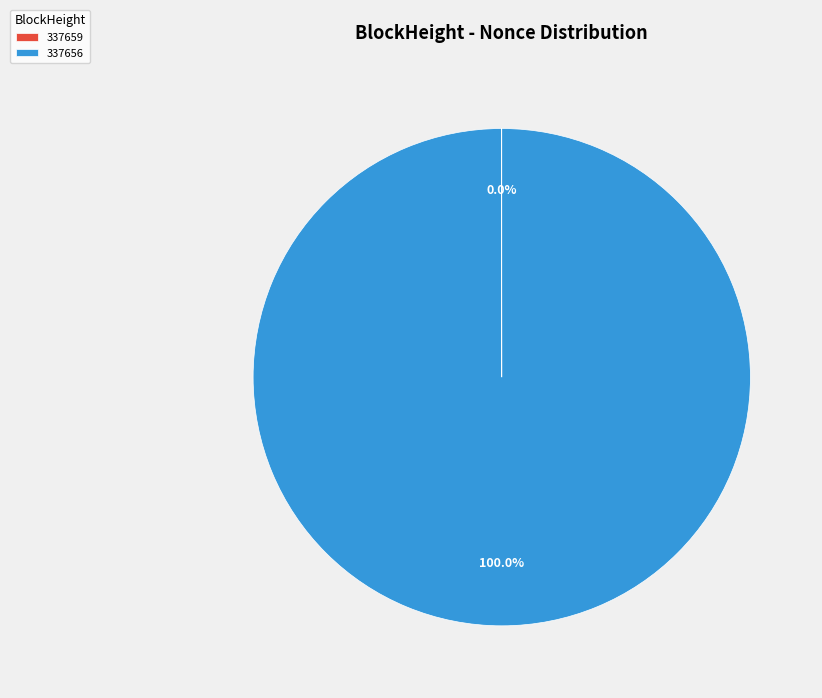

Is there any slice that represents more than half of the pie?

Yes